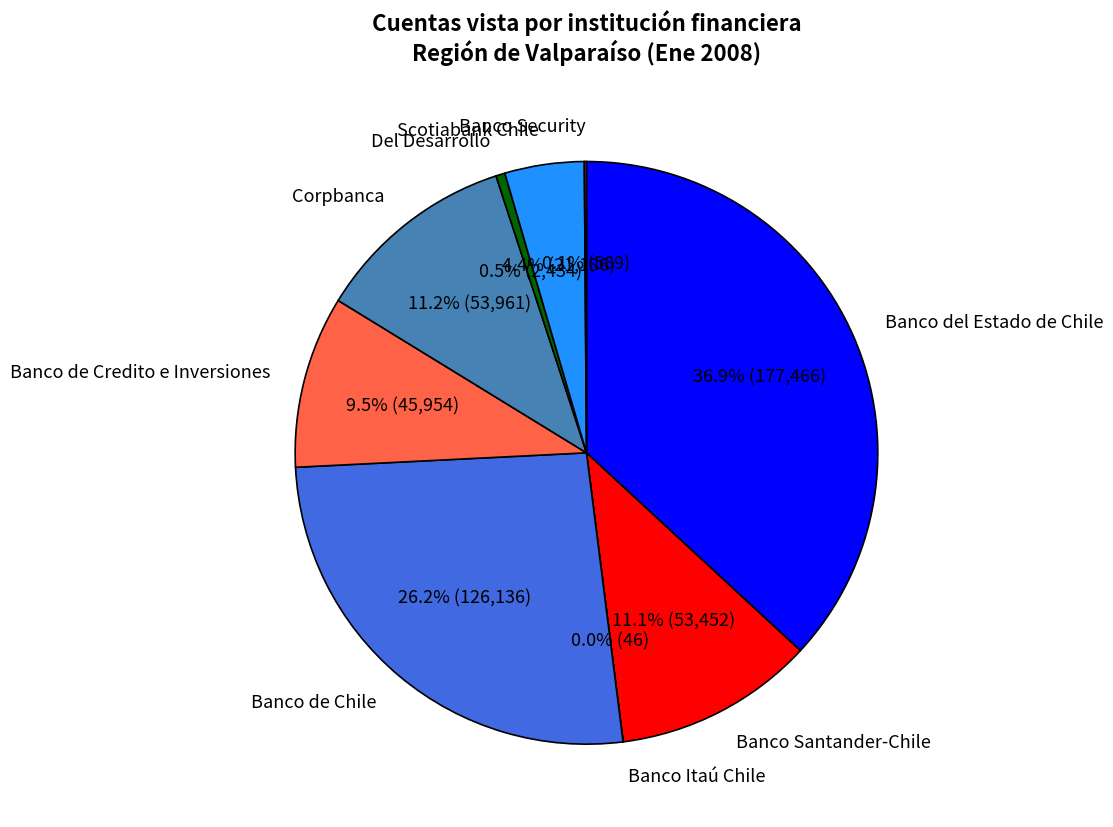

Which category has the biggest portion of the pie?

Banco del Estado de Chile